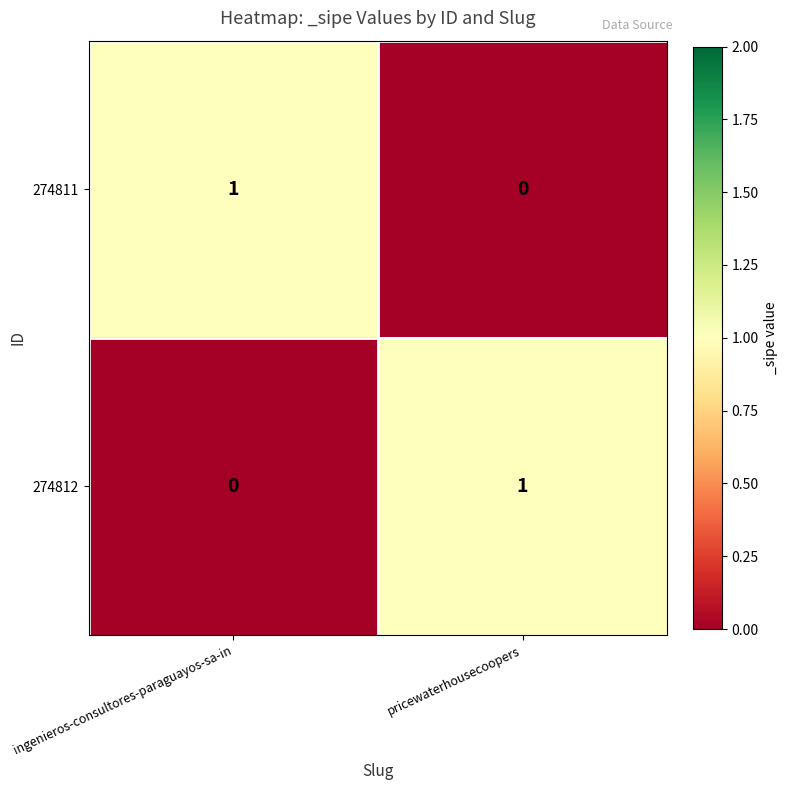

List the labels in order of 274811 value, largest first.

ingenieros-consultores-paraguayos-sa-in, pricewaterhousecoopers